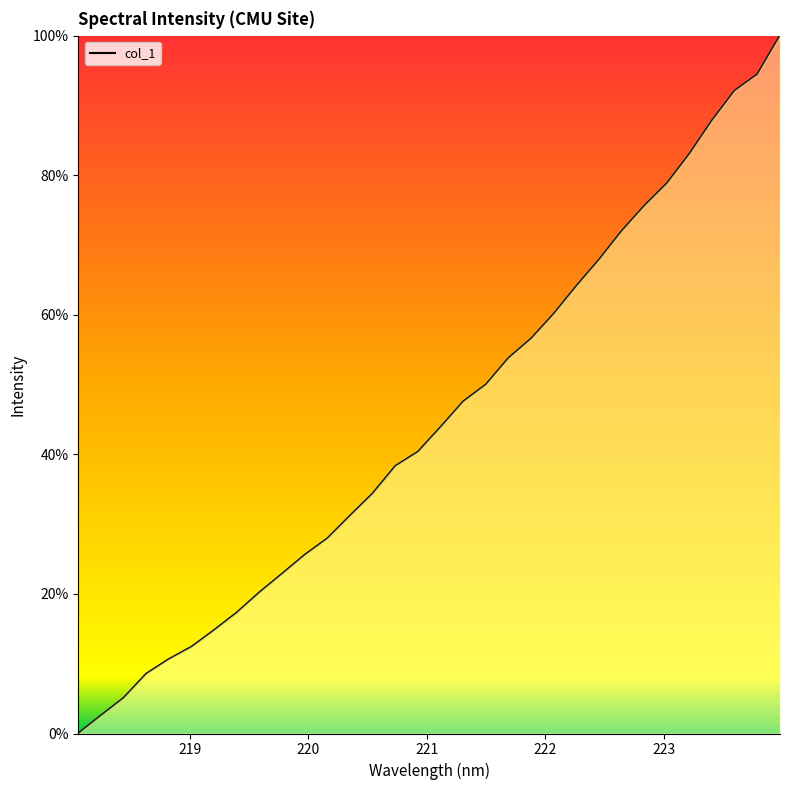

What is the difference between the maximum and minimum values?

100.0